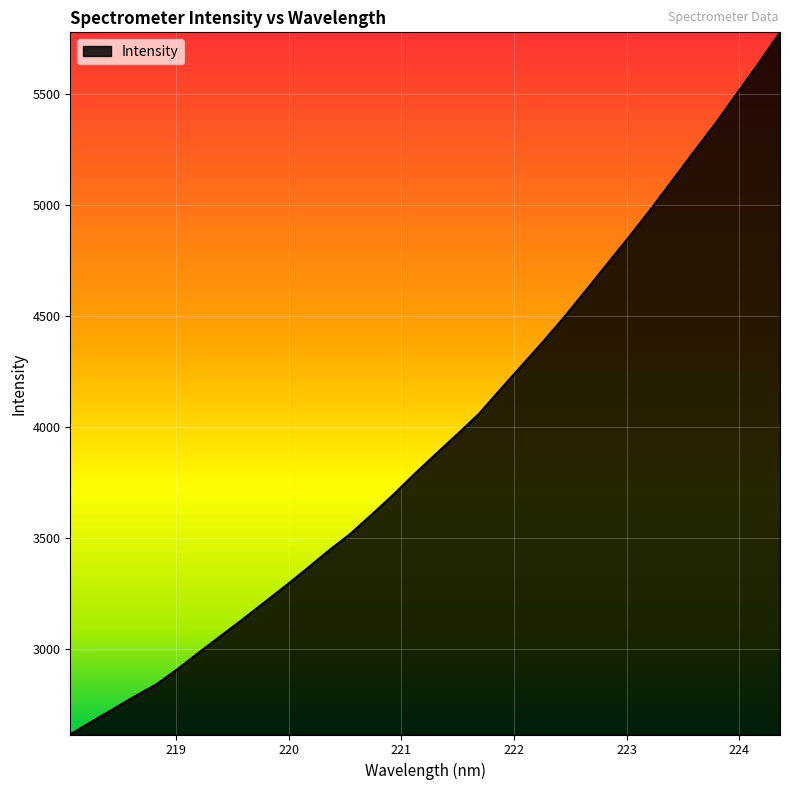

Reading right to left, extract all data points from this chart.

5778.2	5637.7	5503.4	5368.1	5241.2	5111.9	4983.4	4859.7	4739.8	4619.6	4500.2	4387.4	4279.1	4170.6	4060.5	3968.9	3879.8	3789.2	3694.6	3605.0	3518.0	3442.8	3362.7	3284.4	3208.9	3133.1	3059.9	2986.2	2910.9	2841.0	2787.2	2729.7	2673.3	2614.9